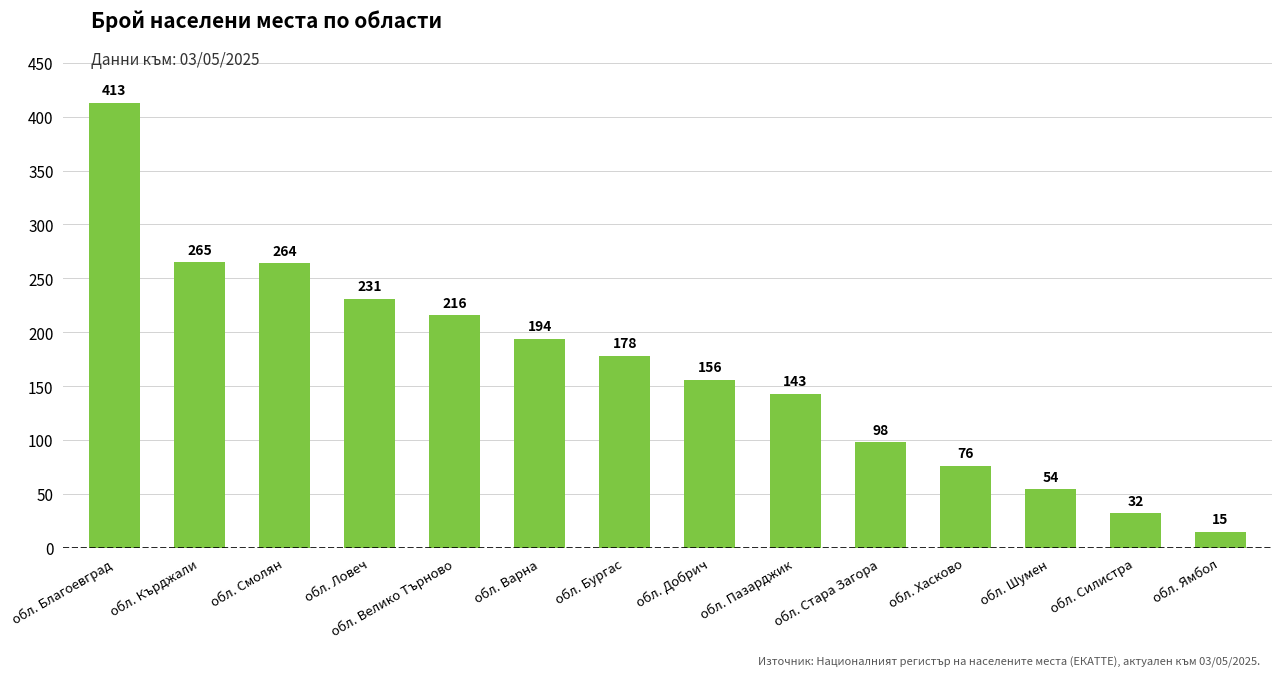

Reading left to right, extract all data points from this chart.

413	265	264	231	216	194	178	156	143	98	76	54	32	15